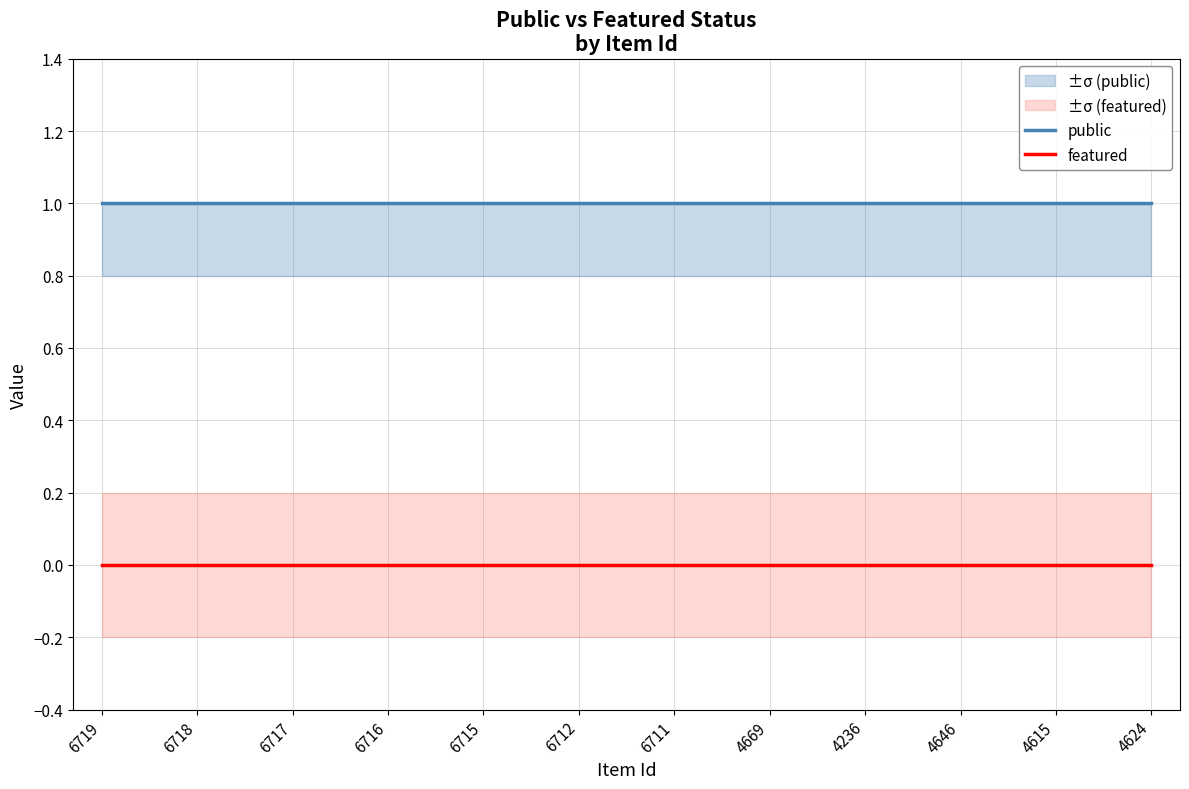

What is the difference between the highest and lowest values at 4615?

1